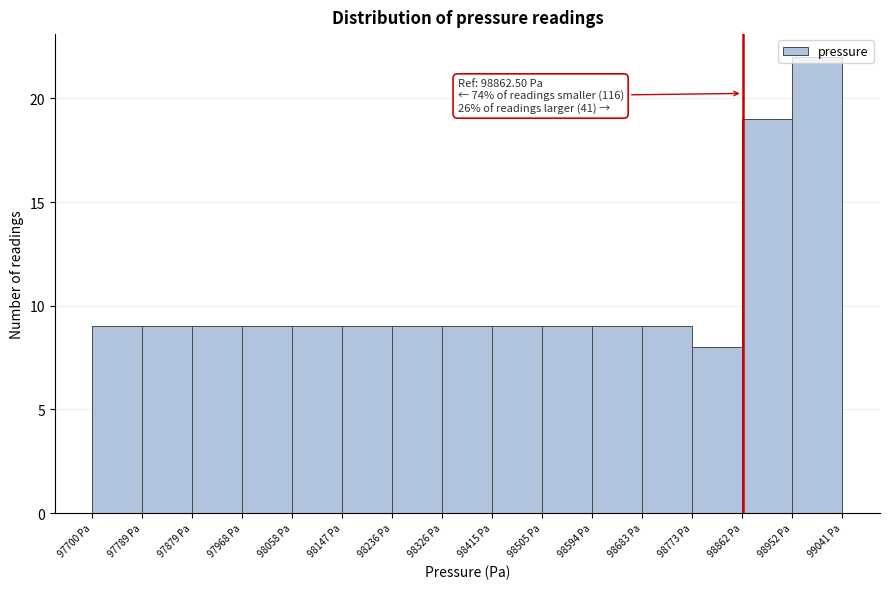

Which range on the x-axis has the tallest bar?

98950 to 99040